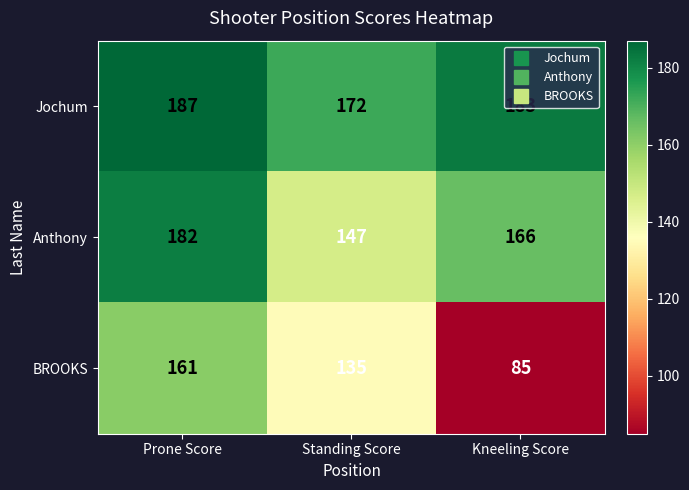

At Prone Score, list the series in order from smallest to largest.

BROOKS, Anthony, Jochum